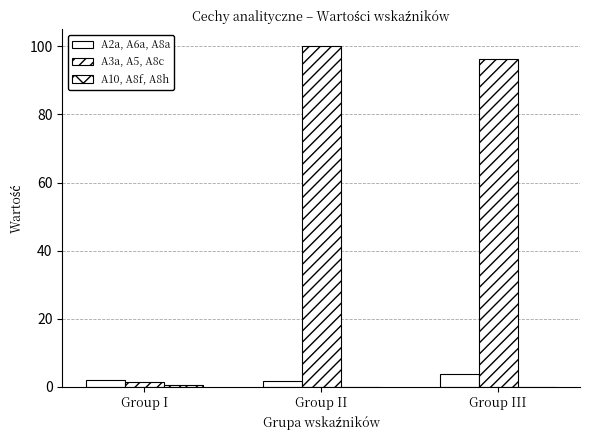

Count the number of data series in this chart.

3